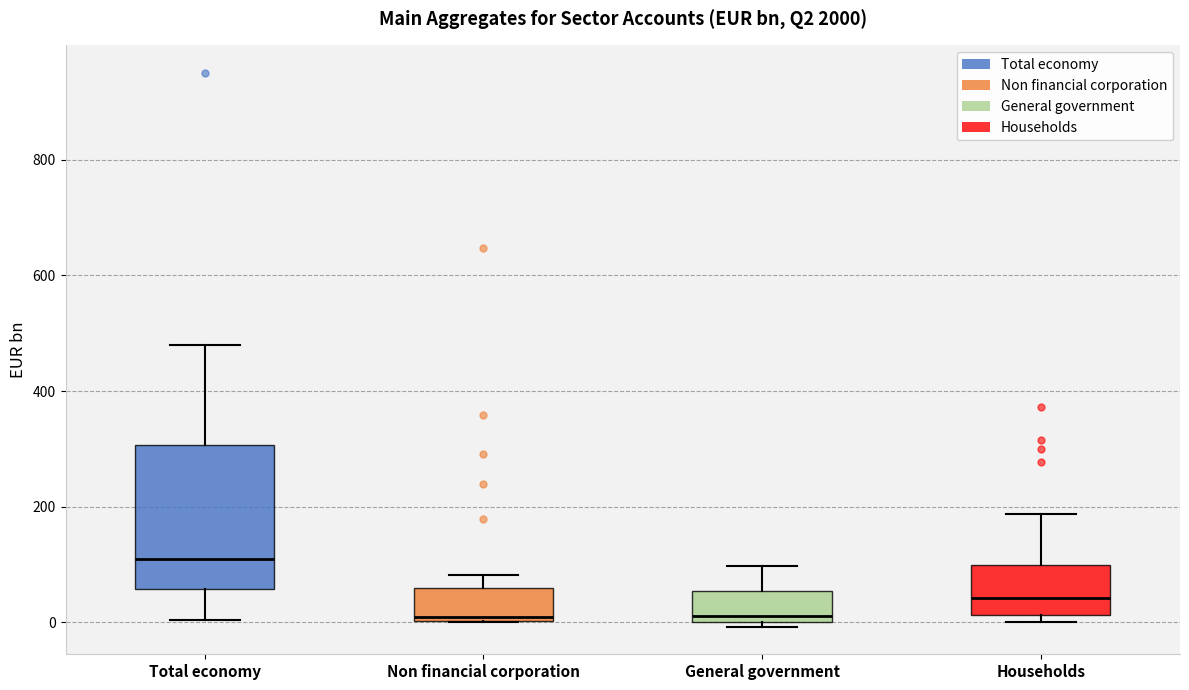

Reading left to right, read every box against the y-axis: the position of its median line, the range the box covers, and the ends of its whiskers. The values are not printed on the chart, so give them approximately, as read against the axis.

Total economy: median 100, box 60 to 300, whiskers 0 to 480
Non financial corporation: median 0 (just above the box's lower edge), box 0 to 60, whiskers 0 to 80
General government: median 20, box 0 to 60, whiskers 0 (just below the box's lower edge) to 100
Households: median 40, box 20 to 100, whiskers 0 to 180